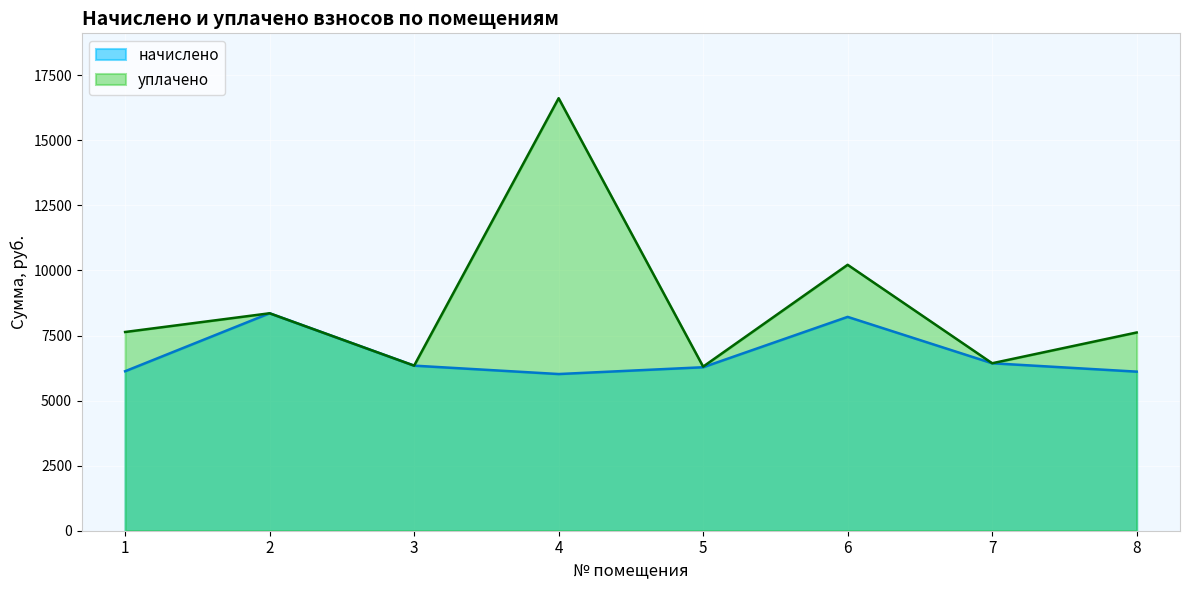

Count the number of categories in the chart.

8